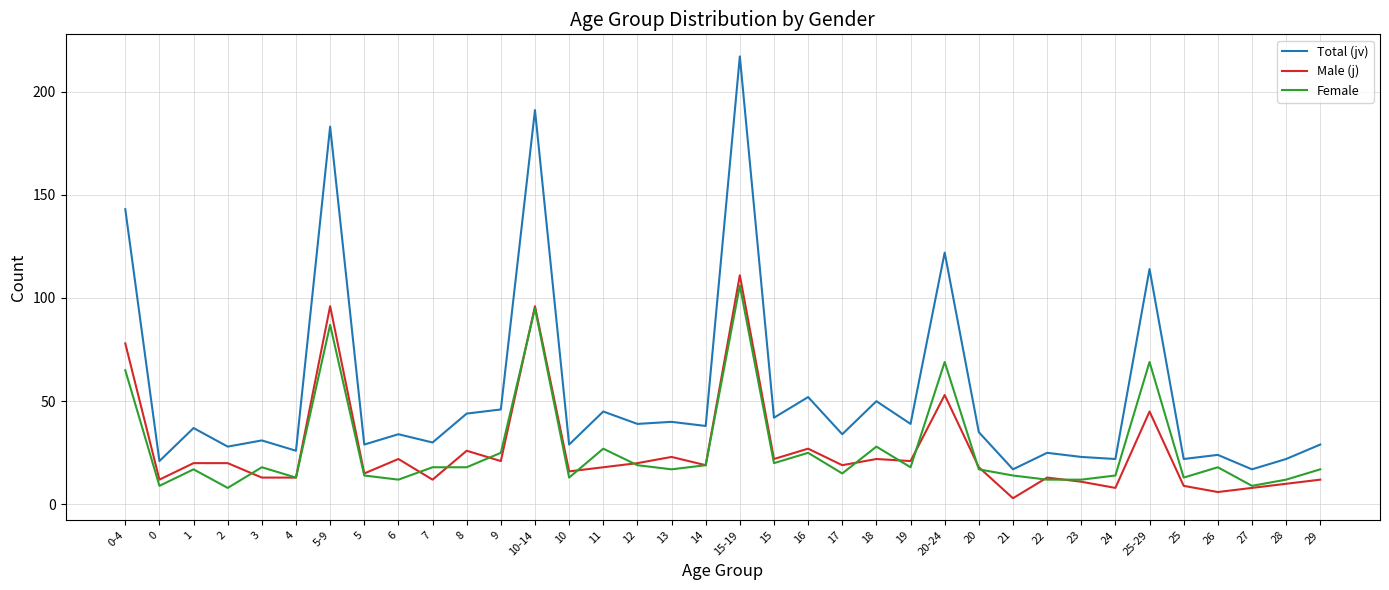

Is the value of Female at 10 greater than the value of Total (jv) at 8?

No